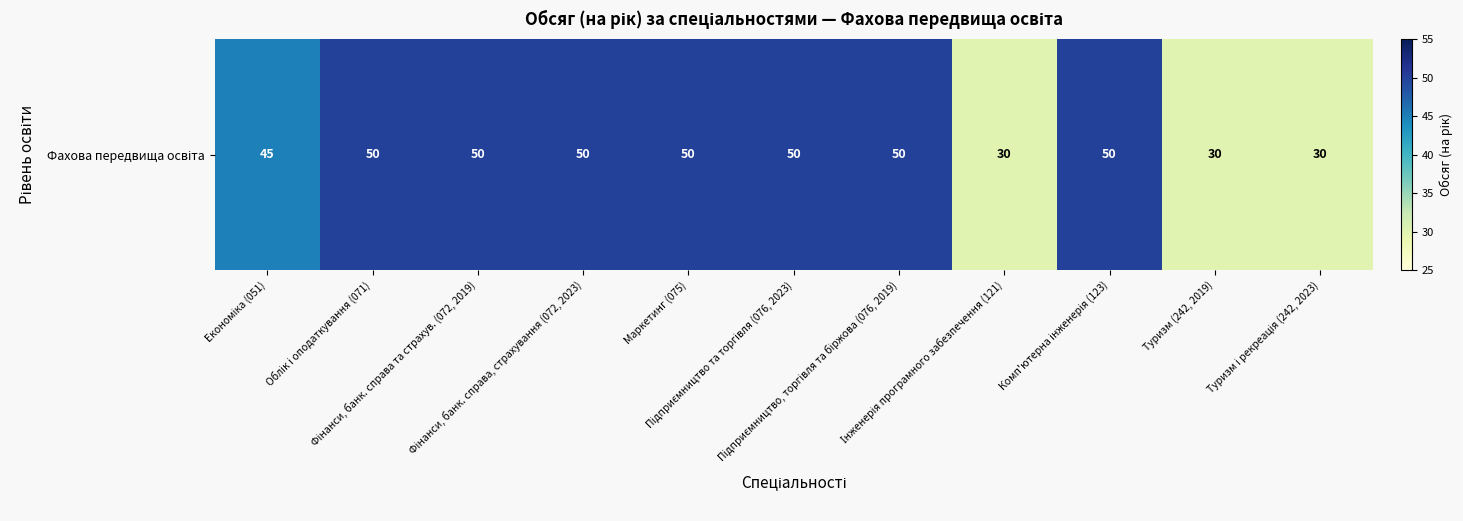

Reading left to right, what are all the values shown in this chart?

Економіка (051)=45	Облік і оподаткування (071)=50	Фінанси, банк. справа та страхув. (072, 2019)=50	Фінанси, банк. справа, страхування (072, 2023)=50	Маркетинг (075)=50	Підприємництво та торгівля (076, 2023)=50	Підприємництво, торгівля та біржова (076, 2019)=50	Інженерія програмного забезпечення (121)=30	Комп'ютерна інженерія (123)=50	Туризм (242, 2019)=30	Туризм і рекреація (242, 2023)=30